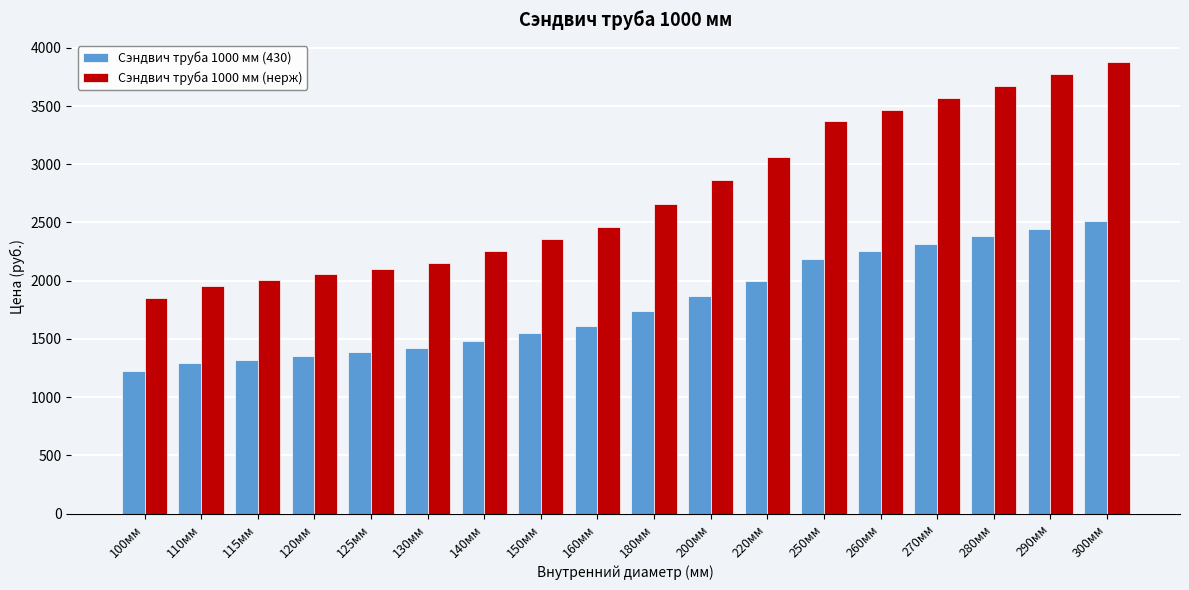

What is the difference between the Сэндвич труба 1000 мм (430) values at 220мм and 180мм?

257.3